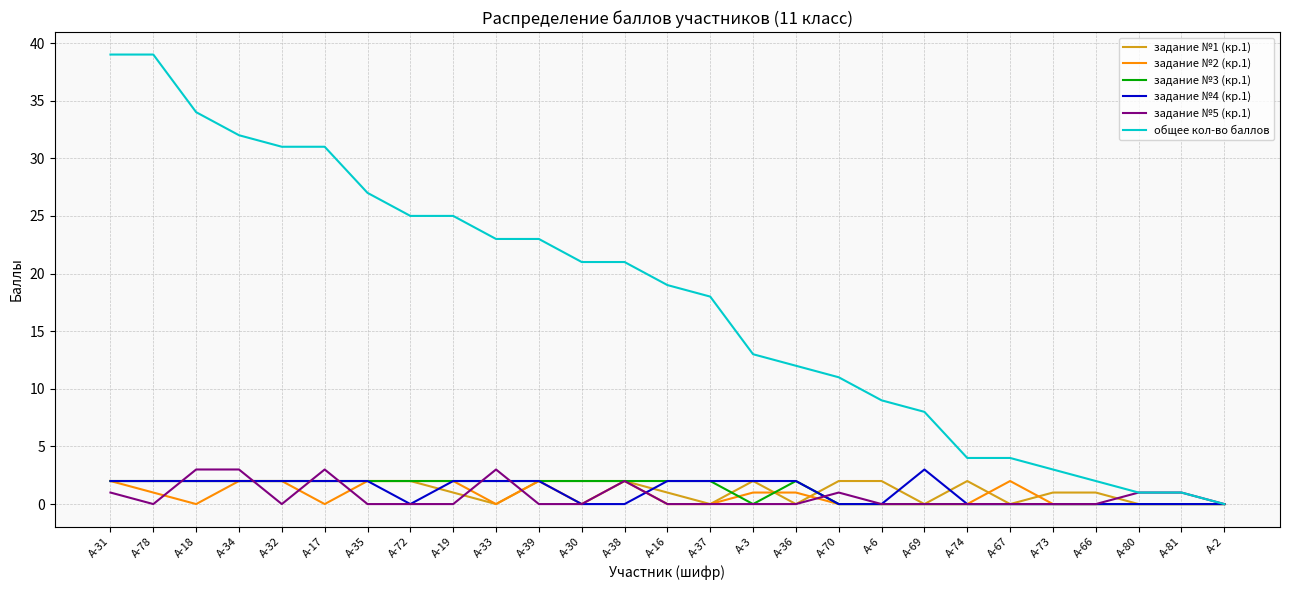

What are all the series names shown in the legend?

задание №1 (кр.1), задание №2 (кр.1), задание №3 (кр.1), задание №4 (кр.1), задание №5 (кр.1), общее кол-во баллов